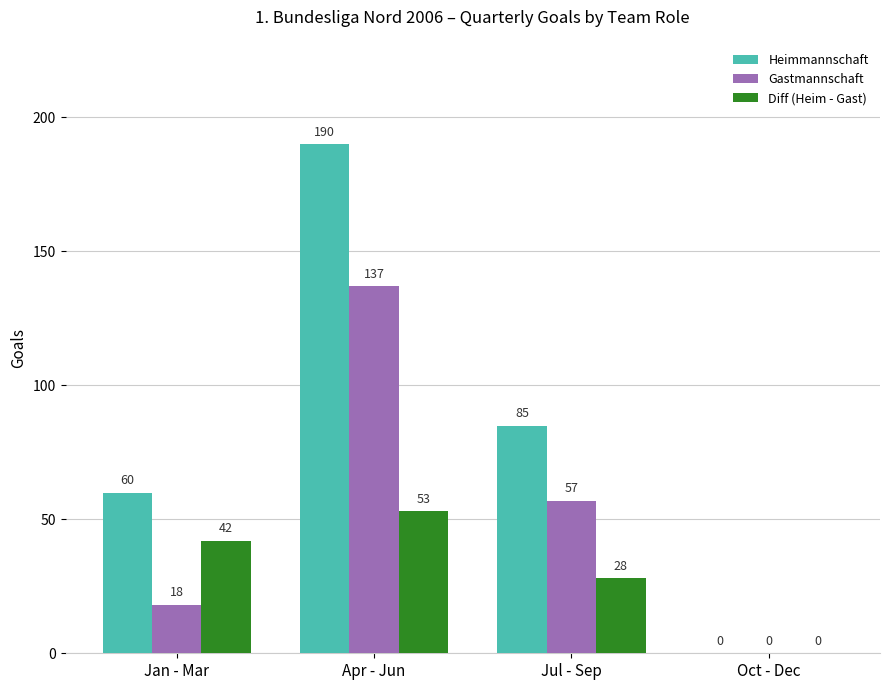

How many data points does each series have?

4